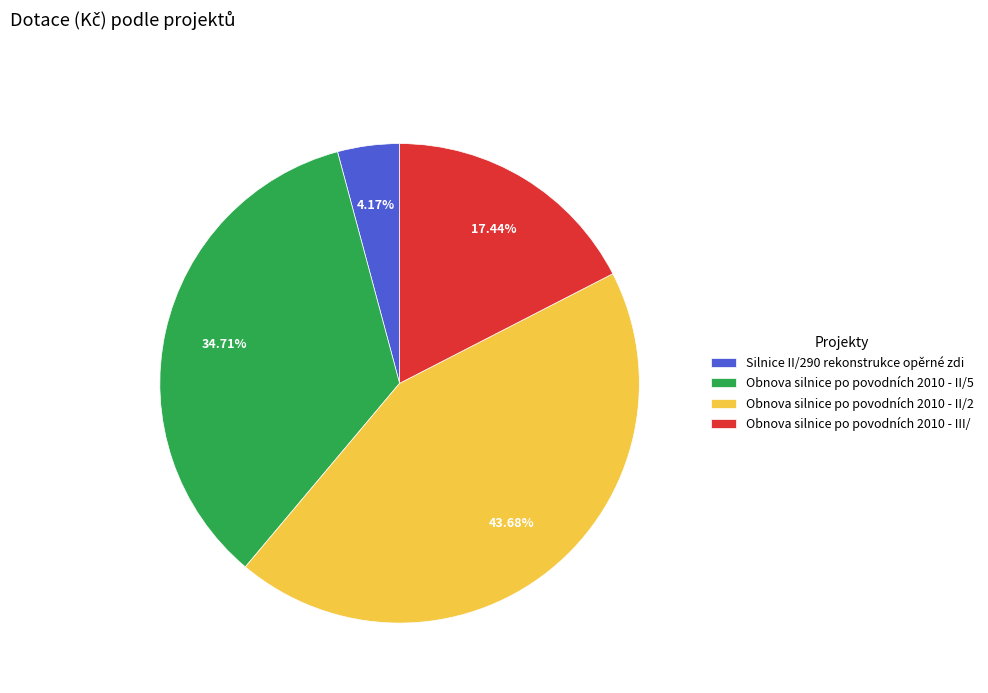

To the nearest percent, what percentage of the pie is Obnova silnice po povodních 2010 - III/?

17%